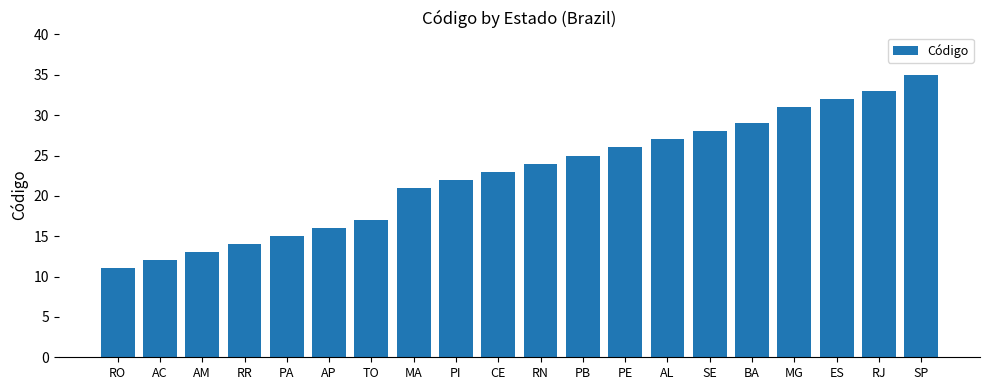

What is the average value?

23